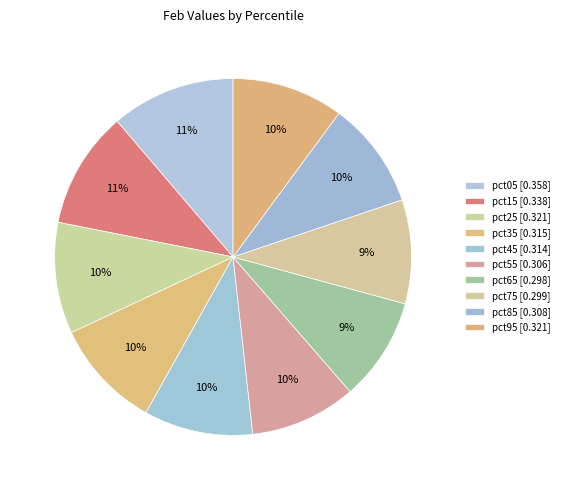

Count the number of slices in the pie.

10